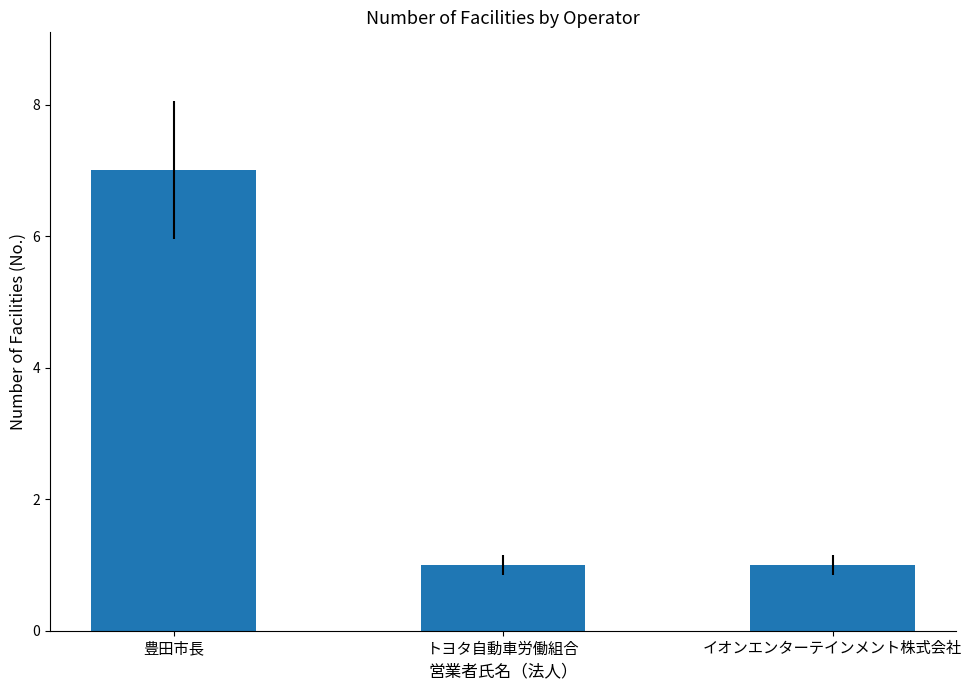

The value at 豊田市長 is 12. True or false?

False